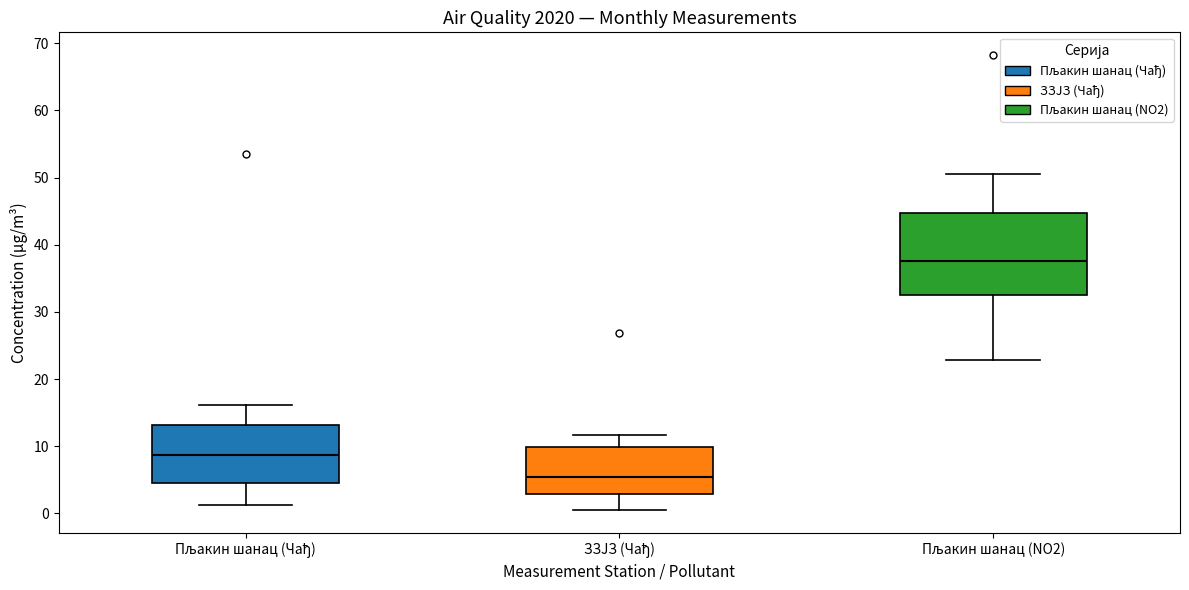

Which box is the tallest, from its lower edge to its upper edge?

Пљакин шанац (NO2)